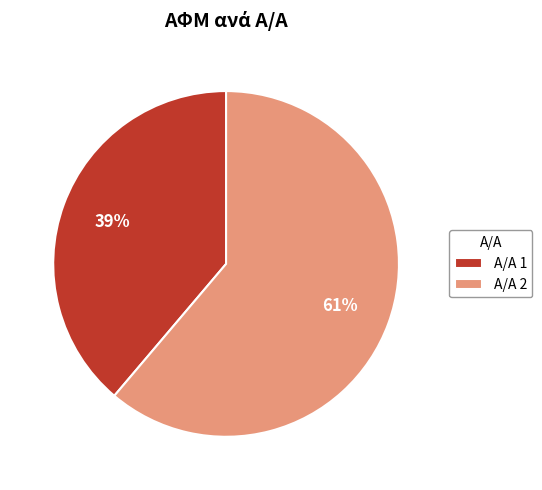

Which has a higher value, Α/Α 1 or Α/Α 2?

Α/Α 2